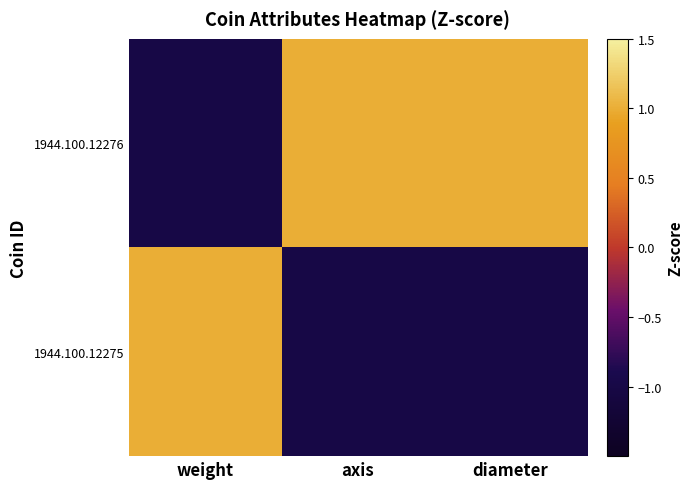

Rank the series by their average value, from highest to lowest.

1944.100.12276, 1944.100.12275